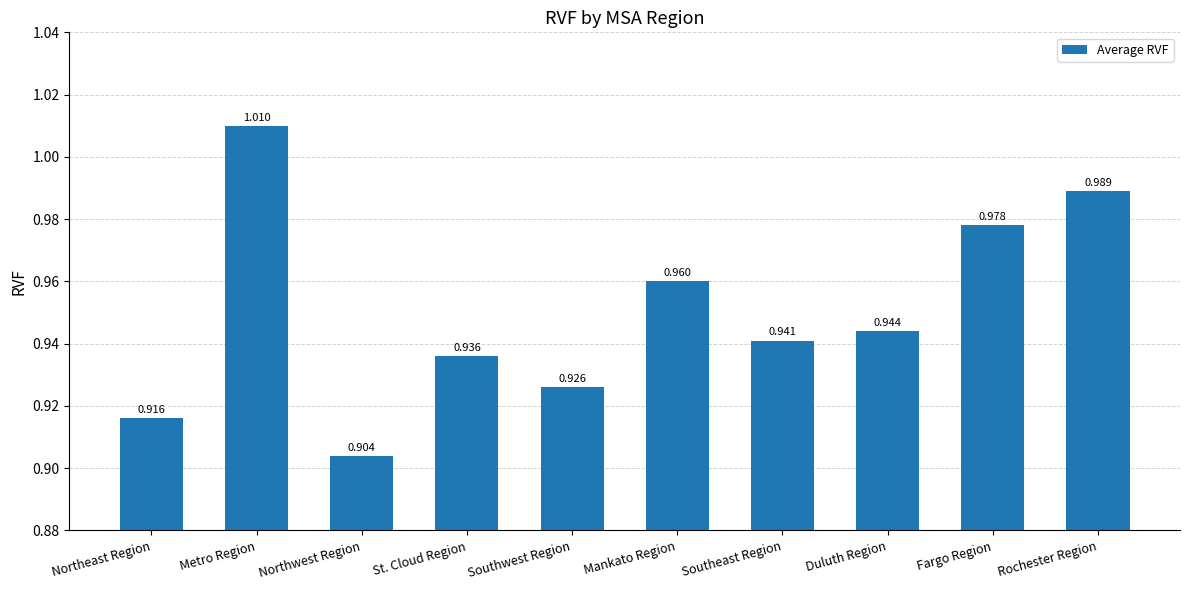

How many distinct data groups are displayed?

1